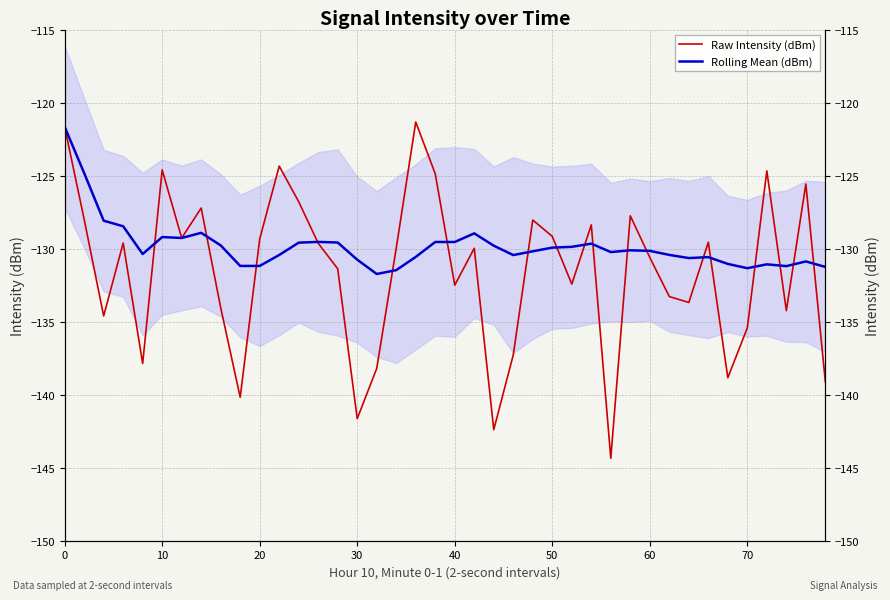

What is the smallest value displayed?

-144.4